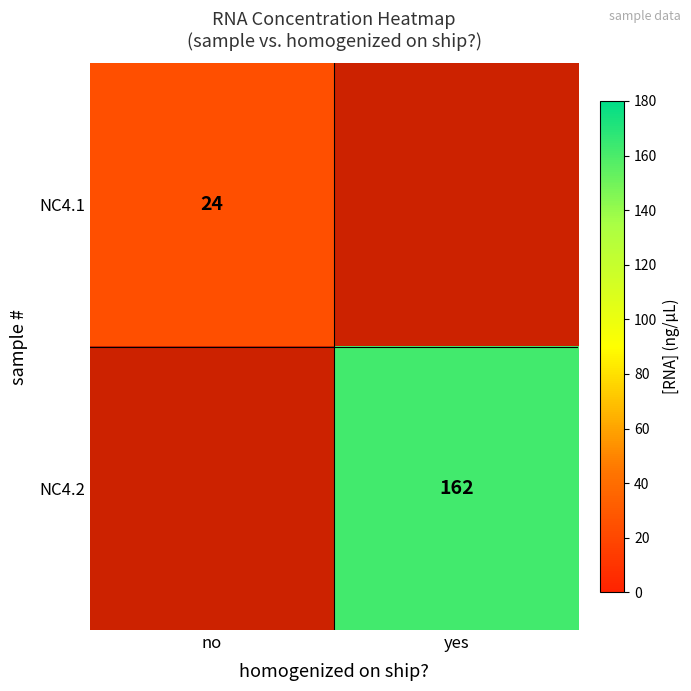

The NC4.2 series shows 41.3 at yes. True or false?

False